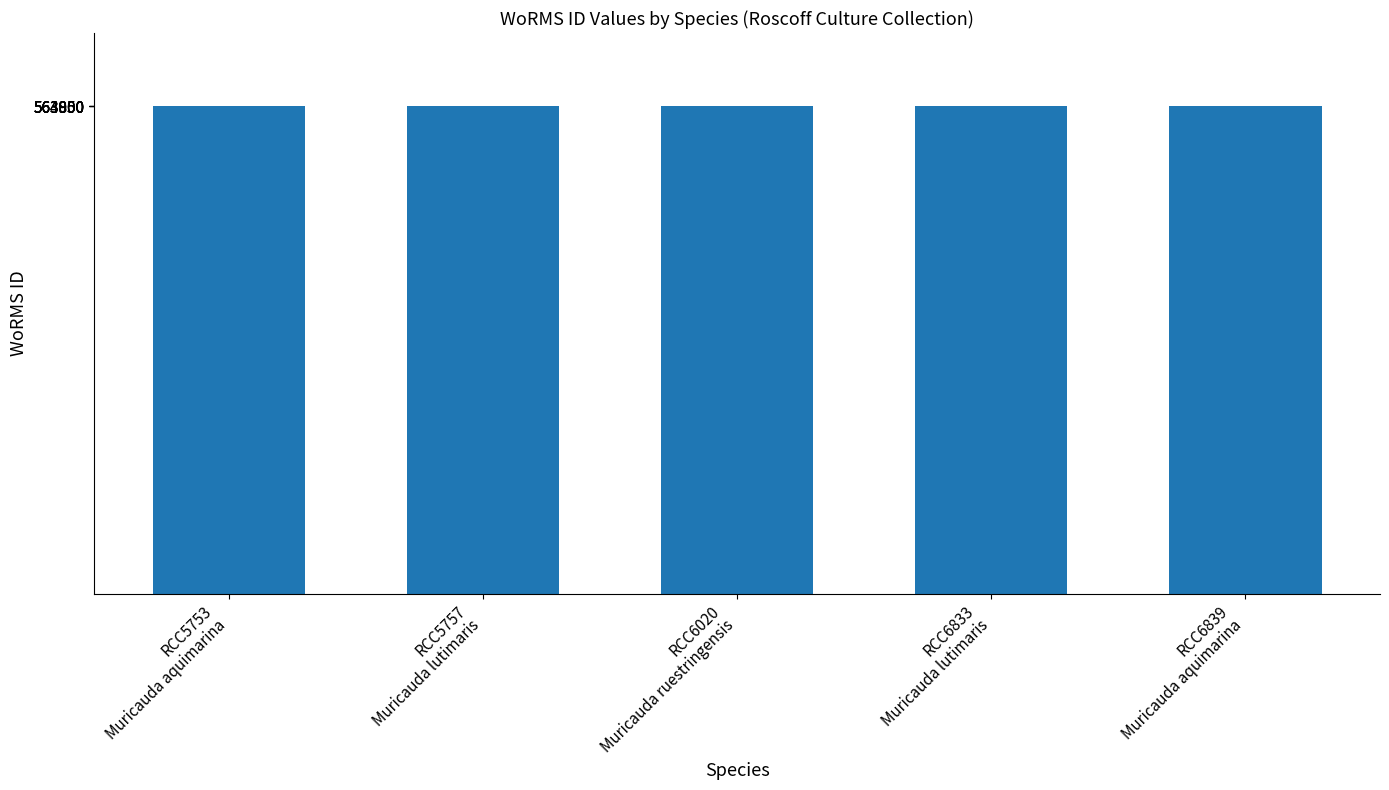

Where does the data first go above 563930?

RCC5753
Muricauda aquimarina